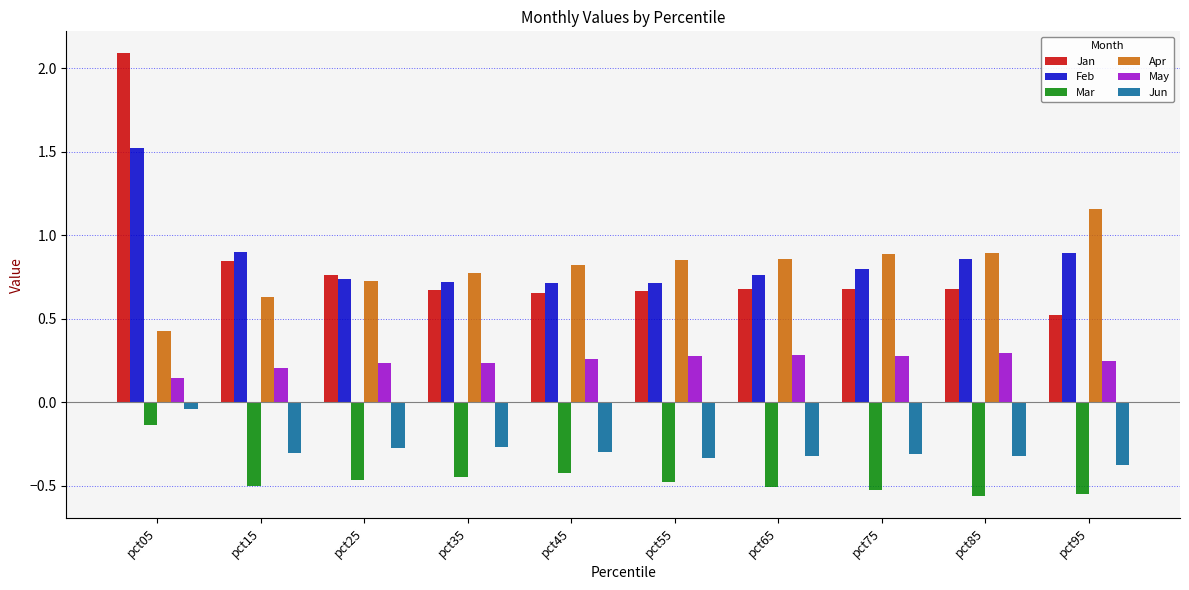

The value of Jan at pct85 is 1.0. True or false?

False